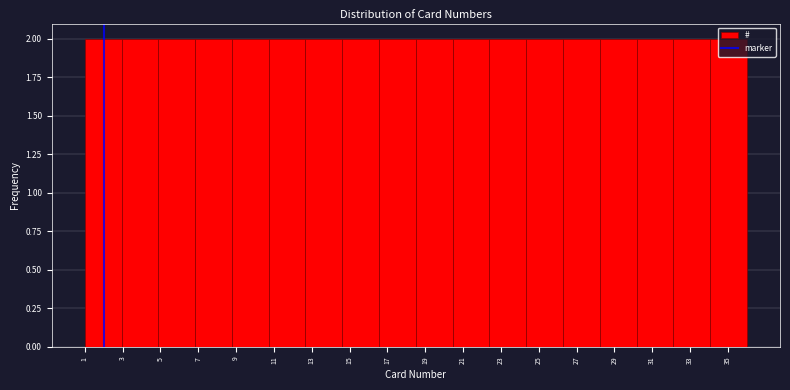

Reading left to right, list every bar in this chart as the range it spans on the x-axis followed by its height. Neither the bar edges nor the heights are printed on the chart, so give them approximately, as read against the axes.

1.0 to 3.0: 2
3.0 to 4.8: 2
4.8 to 6.8: 2
6.8 to 8.8: 2
8.8 to 10.8: 2
10.8 to 12.6: 2
12.6 to 14.6: 2
14.6 to 16.6: 2
16.6 to 18.6: 2
18.6 to 20.4: 2
20.4 to 22.4: 2
22.4 to 24.4: 2
24.4 to 26.2: 2
26.2 to 28.2: 2
28.2 to 30.2: 2
30.2 to 32.2: 2
32.2 to 34.0: 2
34.0 to 36.0: 2